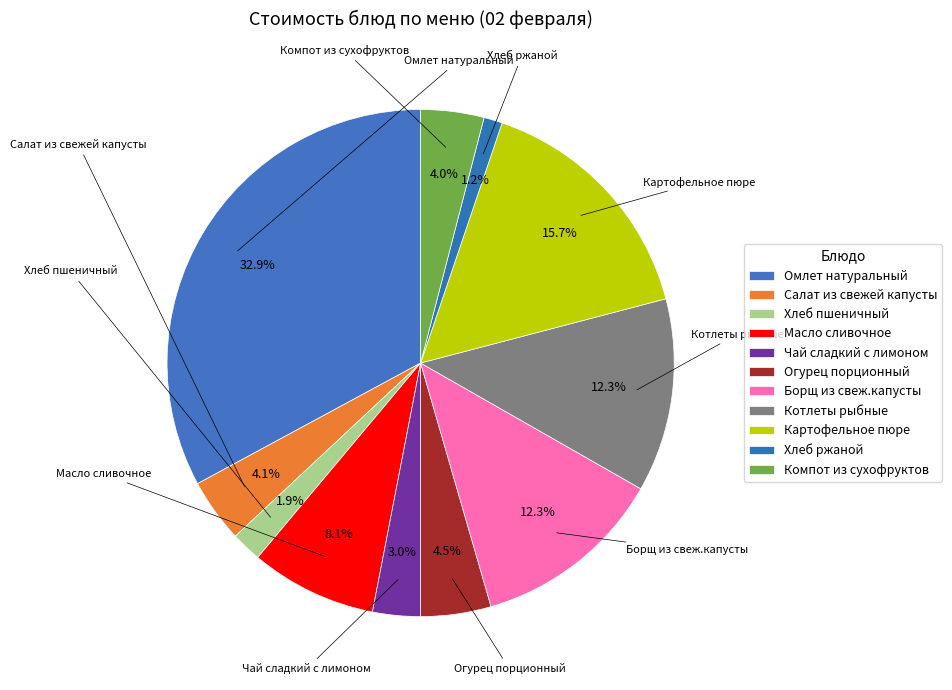

To the nearest percent, what is the average slice percentage?

9%